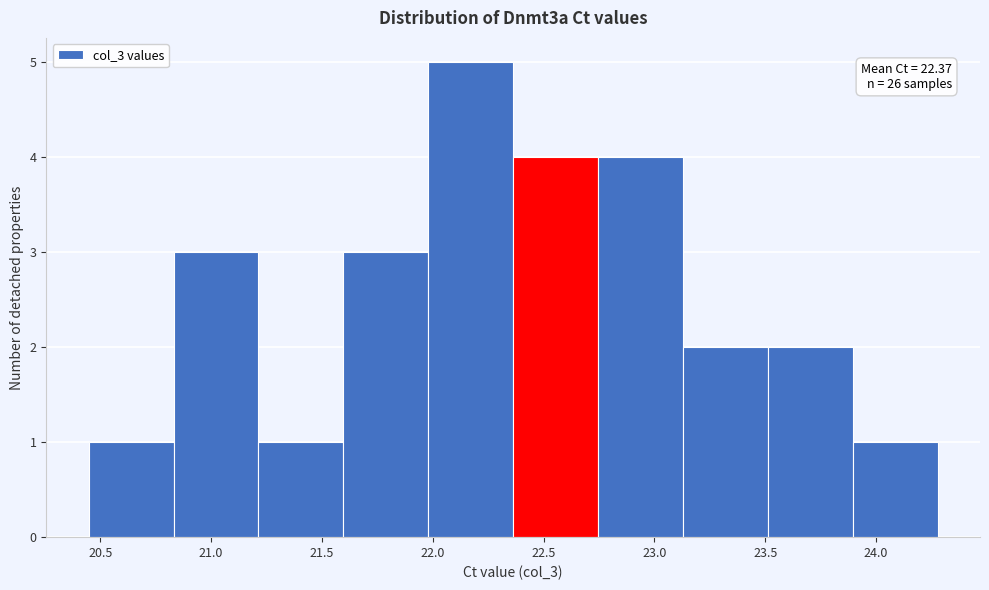

Which range on the x-axis has the tallest bar?

22.00 to 22.35